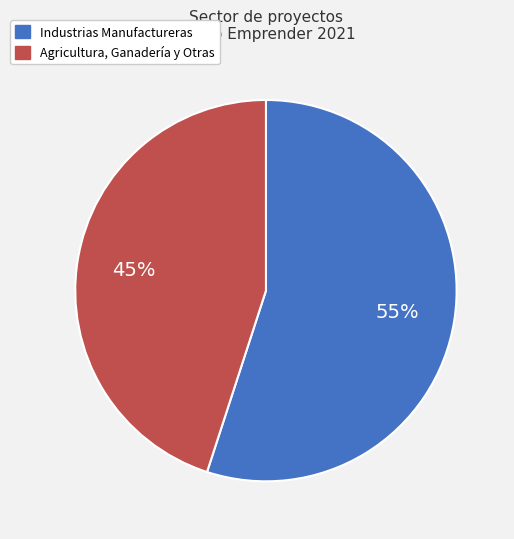

To the nearest percent, what is the difference between the largest and smallest slice percentages?

10%